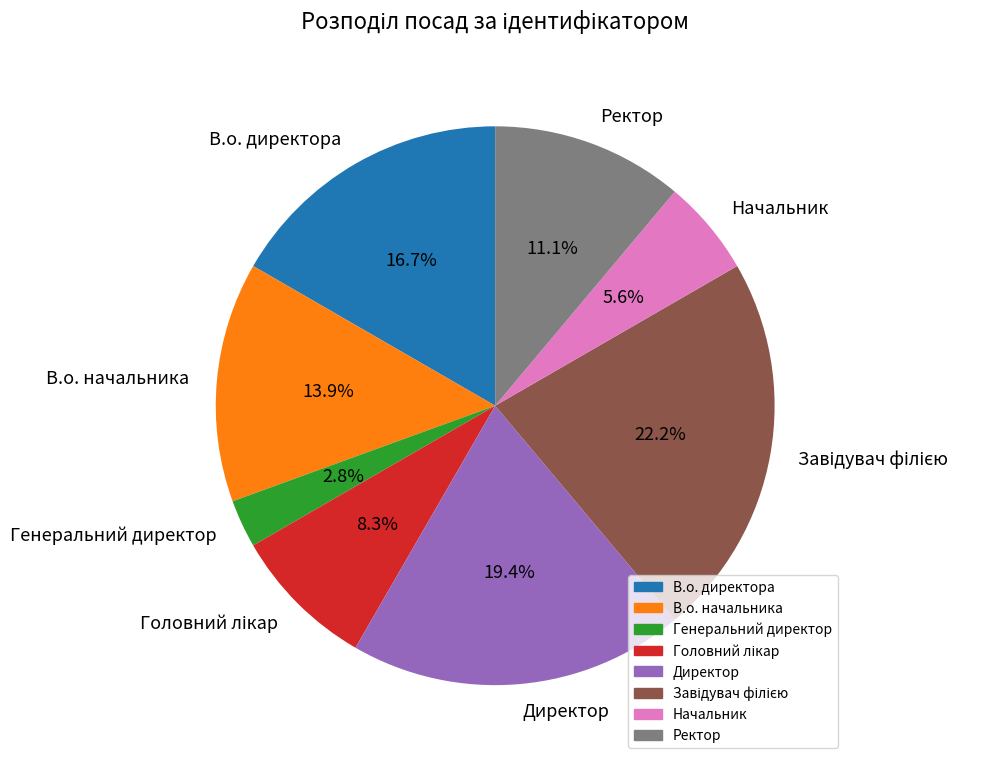

Does В.о. директора account for over 50% of the chart?

No